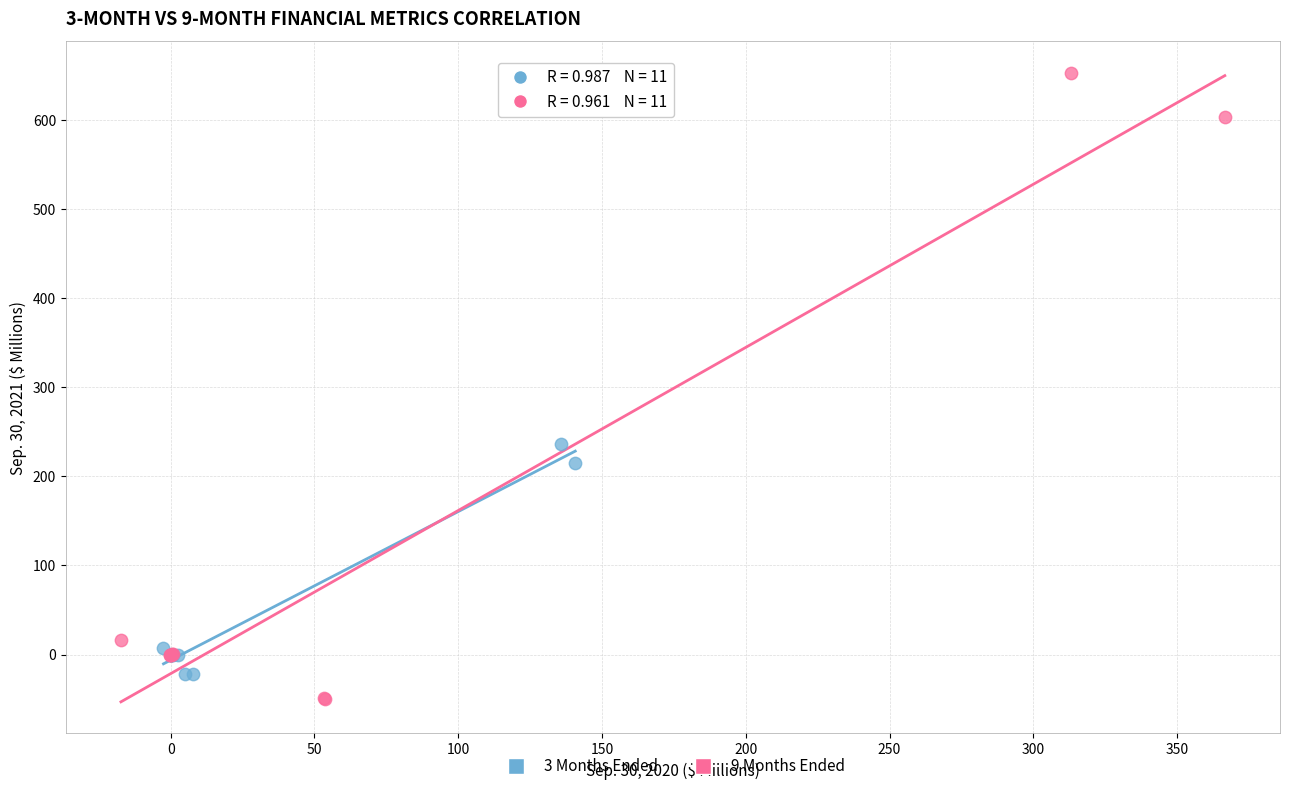

What are all the series names shown in the legend?

3 Months Ended, 9 Months Ended